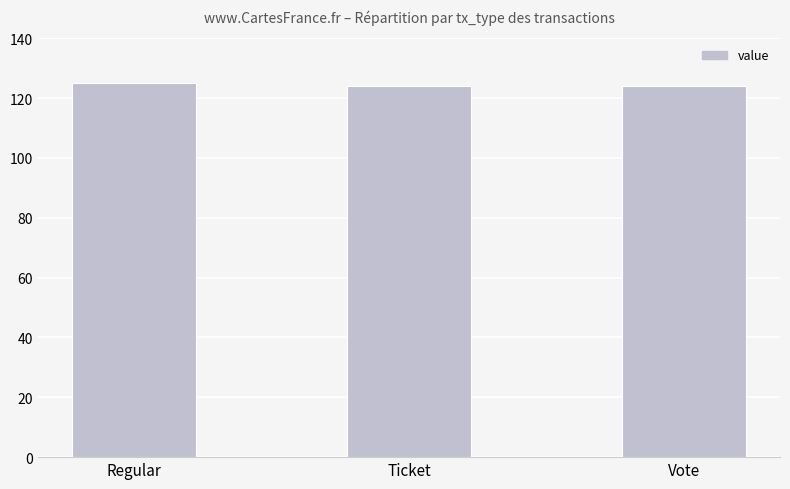

Are the bars horizontal?

No